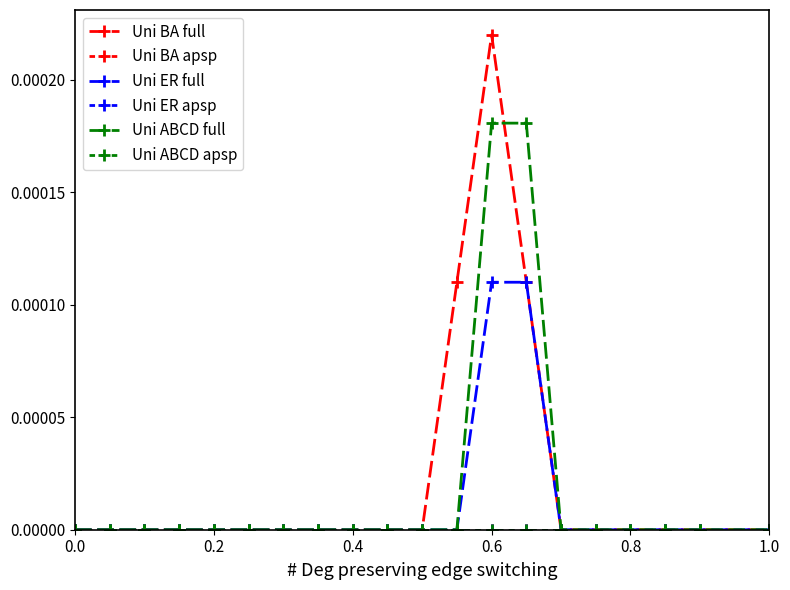

Does the chart have visible grid lines?

No